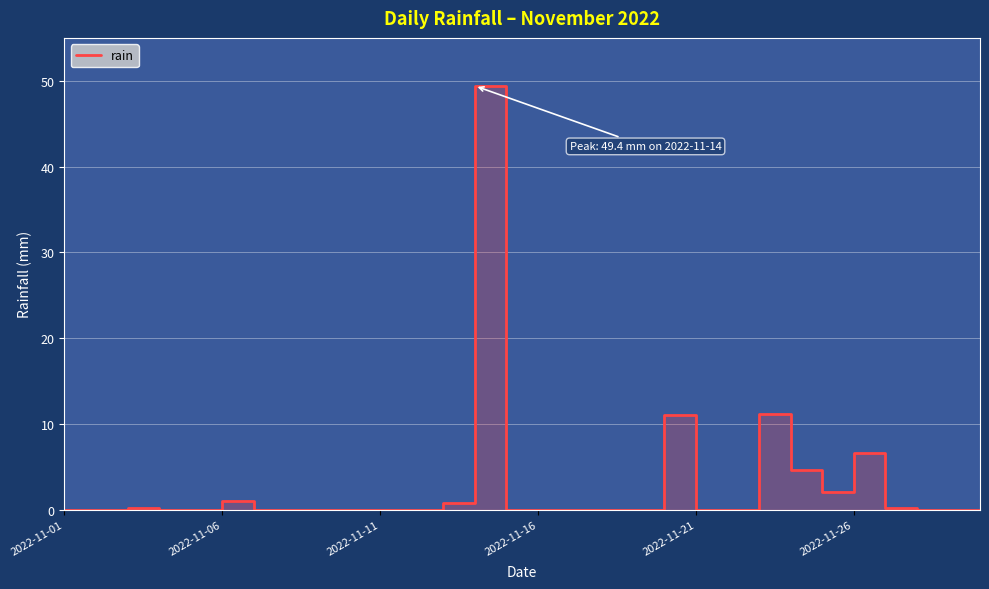

What is the average value?

2.9